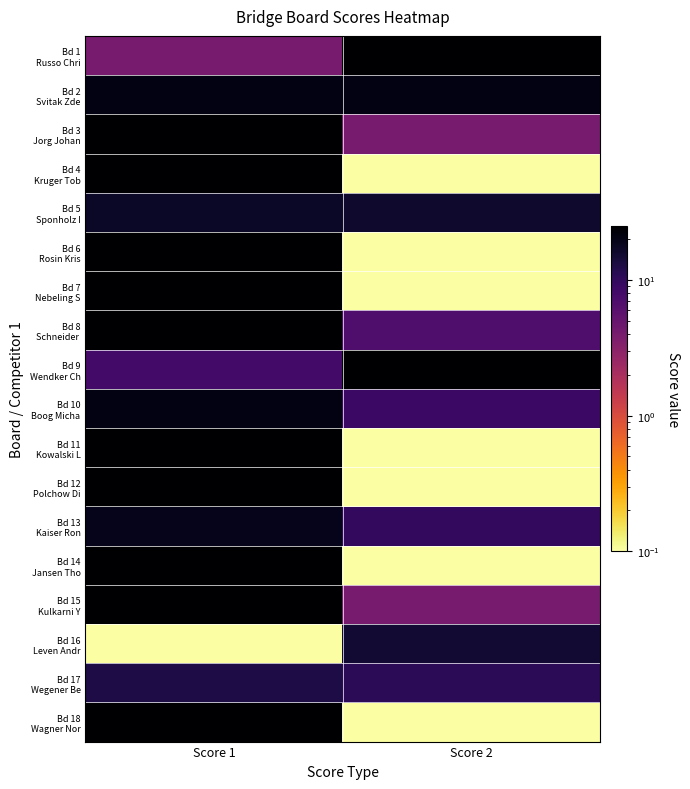

What is the difference between the highest and lowest values at Score 2?

24.9